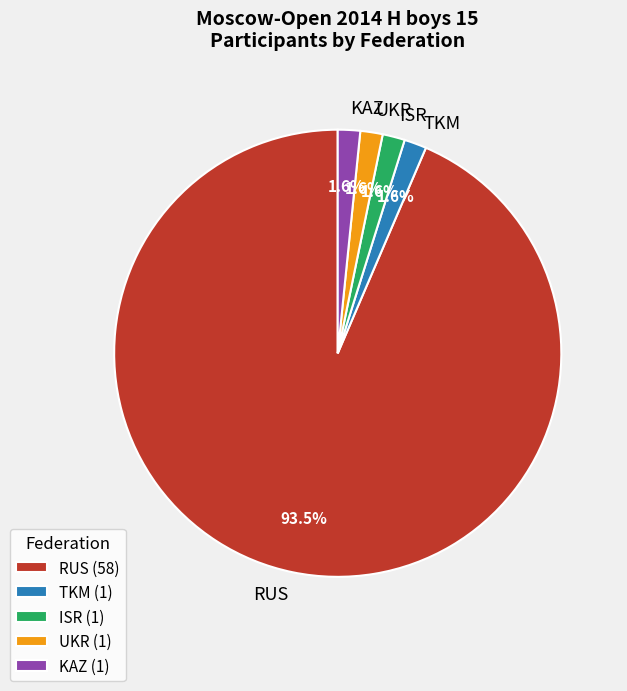

How many slices are in this pie chart?

5